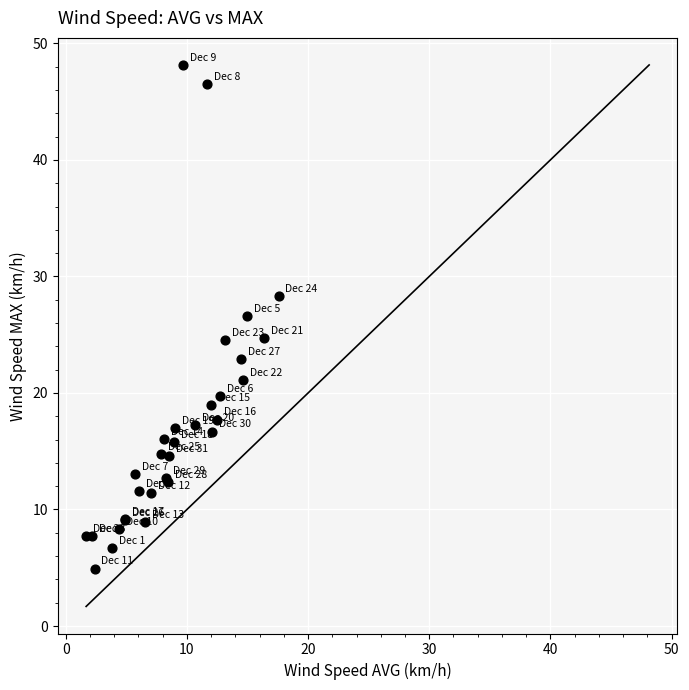

What Y value in the scatter plot is closest to 26?

26.6